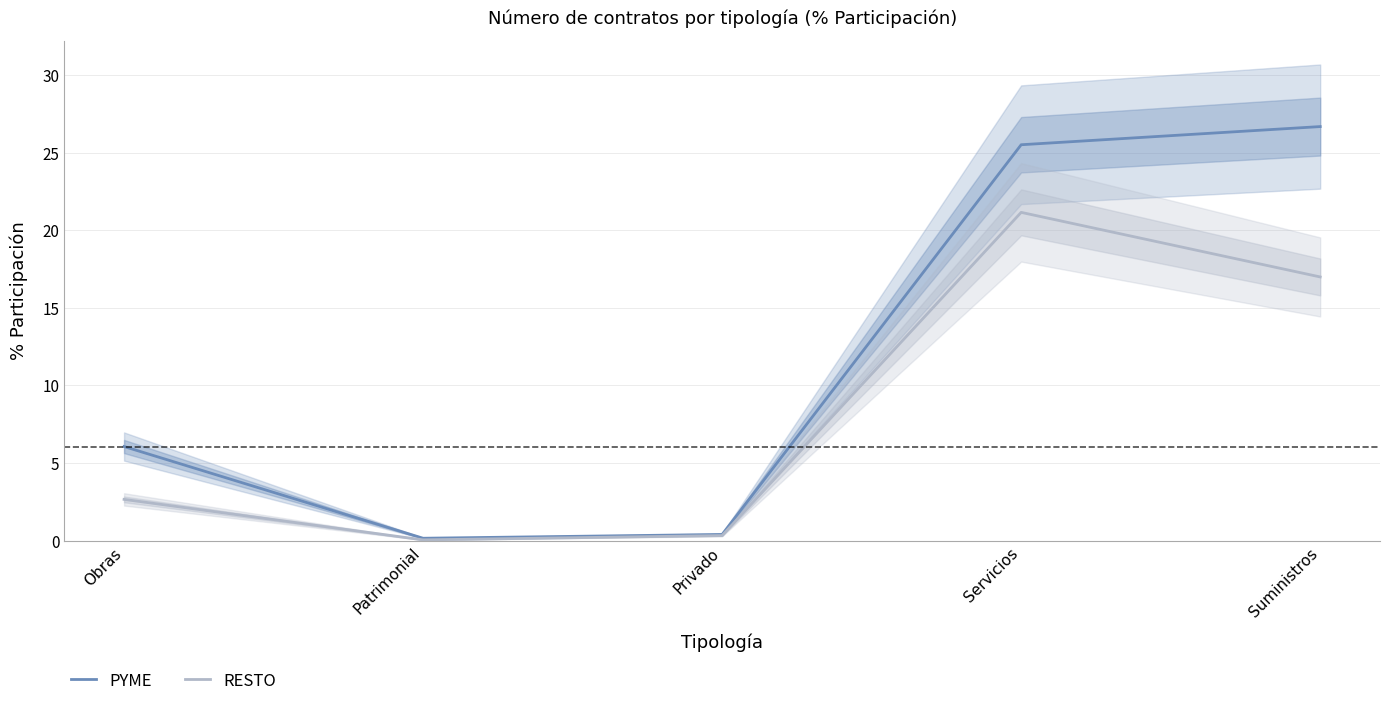

At Privado, list the series in order from smallest to largest.

RESTO, PYME